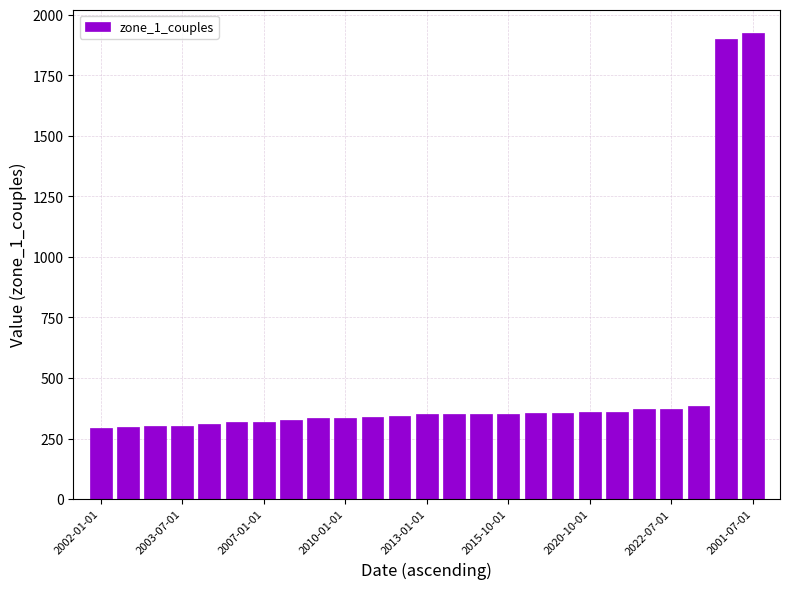

Does the chart contain stacked bars?

No